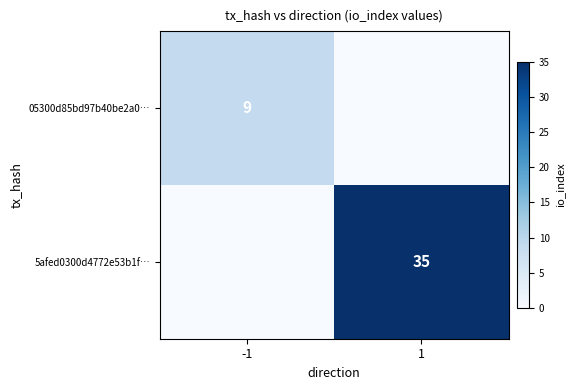

Is it true that 05300d85bd97b40be2a0… equals 16 at -1?

False